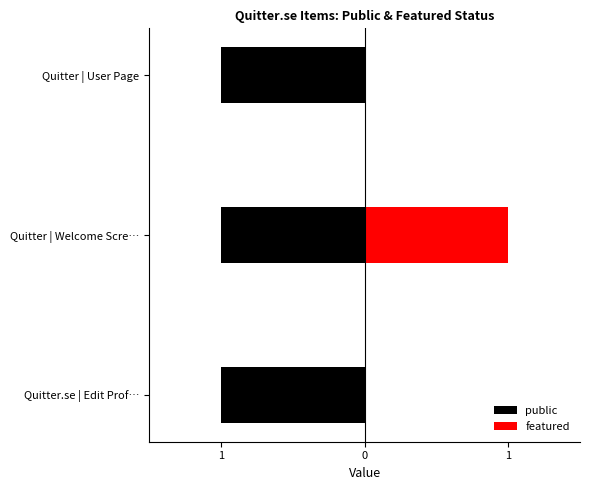

List the series in order of their peak value, lowest first.

public, featured